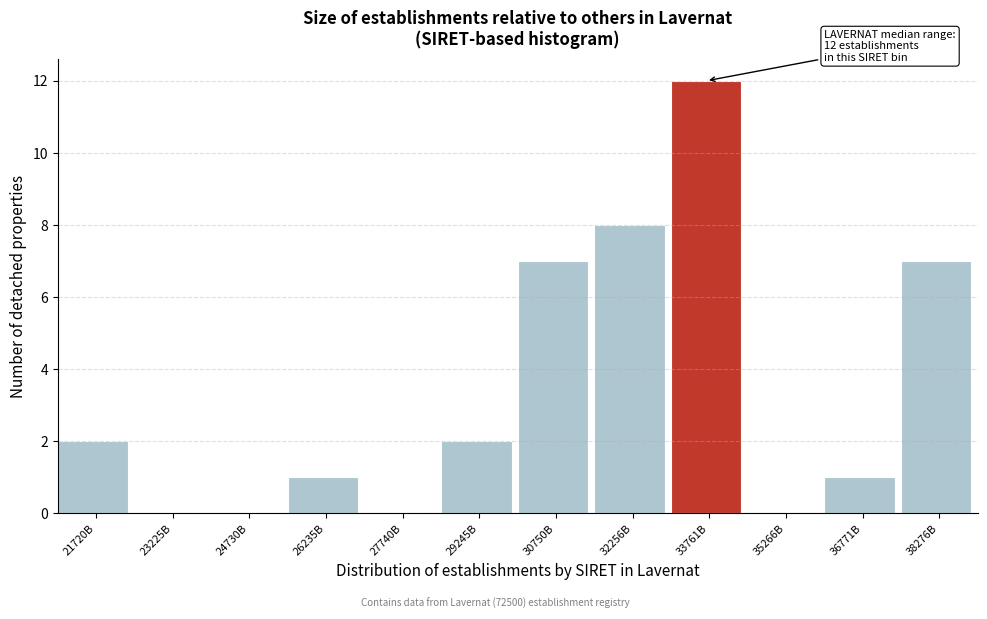

Reading left to right, extract all data points from this chart.

21720B=2	23225B=0	24730B=0	26235B=1	27740B=0	29245B=2	30750B=7	32256B=8	33761B=12	35266B=0	36771B=1	38276B=7